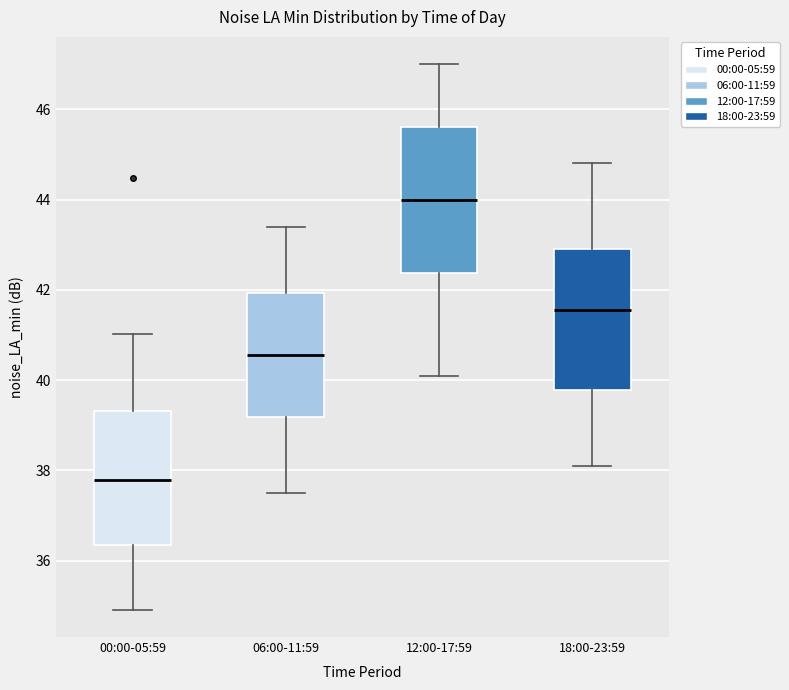

Reading left to right, read every box against the y-axis: the position of its median line, the range the box covers, and the ends of its whiskers. The values are not printed on the chart, so give them approximately, as read against the axis.

00:00-05:59: median 37.8, box 36.4 to 39.4, whiskers 35.0 to 41.0
06:00-11:59: median 40.6, box 39.2 to 42.0, whiskers 37.6 to 43.4
12:00-17:59: median 44.0, box 42.4 to 45.6, whiskers 40.2 to 47.0
18:00-23:59: median 41.6, box 39.8 to 43.0, whiskers 38.2 to 44.8